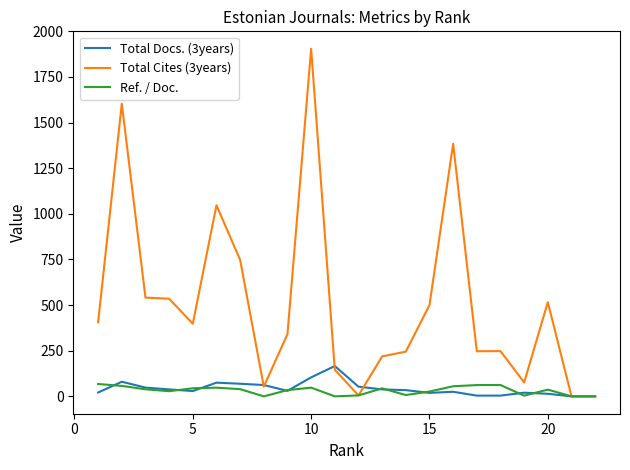

How many times do Ref. / Doc. and Total Docs. (3years) cross each other?

10